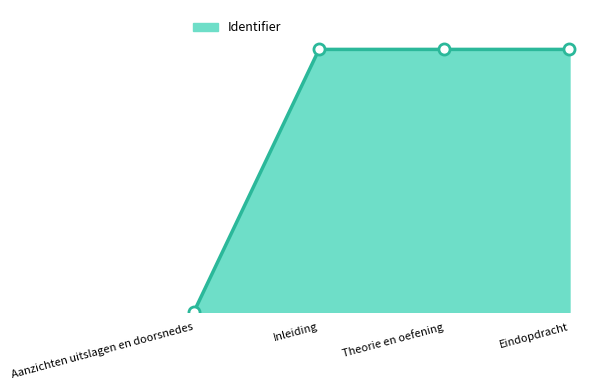

What is the value of the 2nd point from the left?

3537020